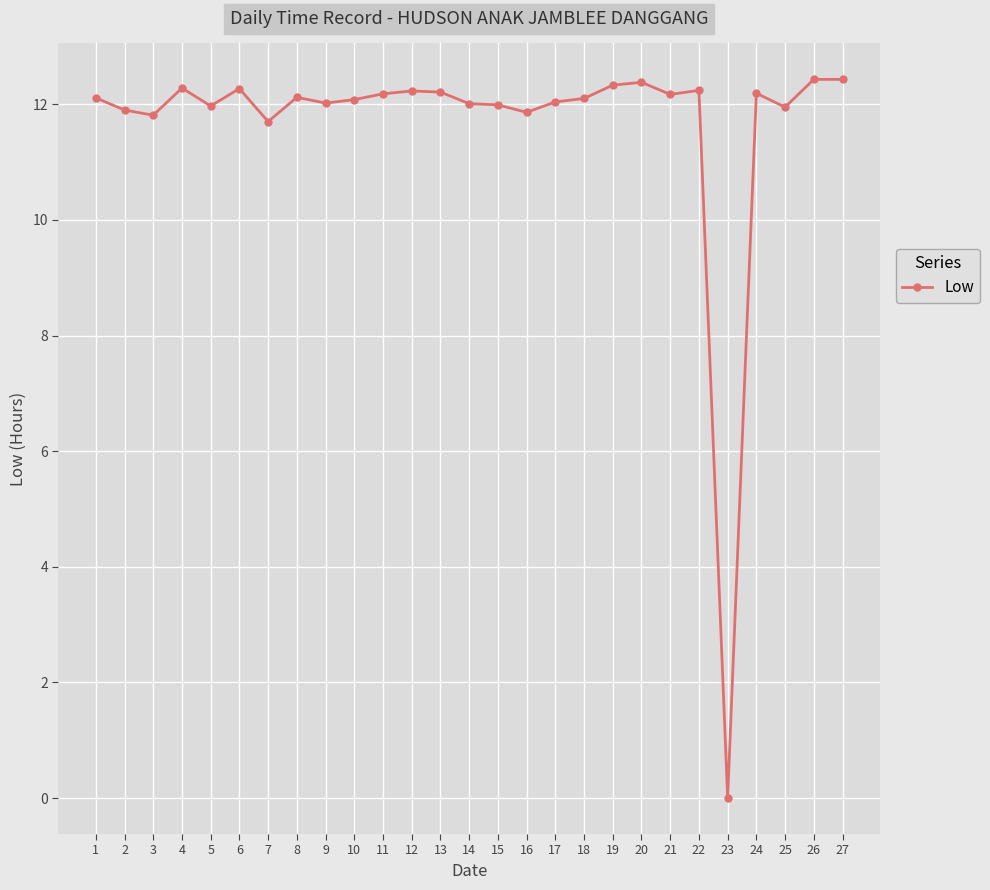

What is the sum of all values?

315.0